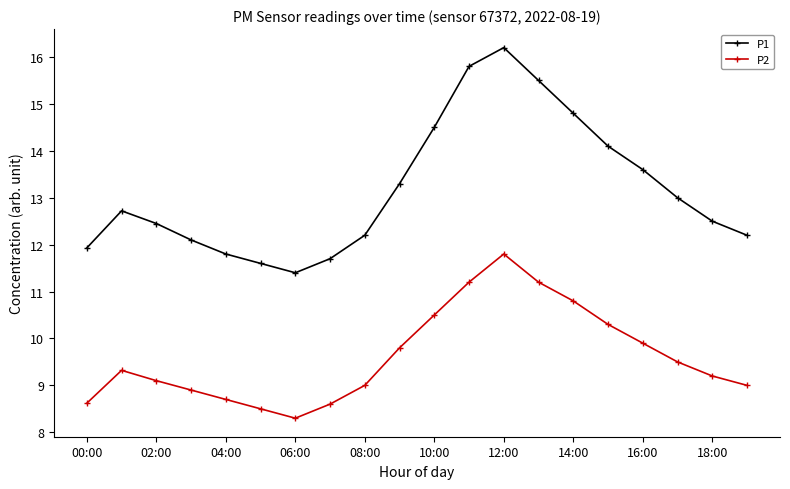

Which series has the largest total across all categories?

P1